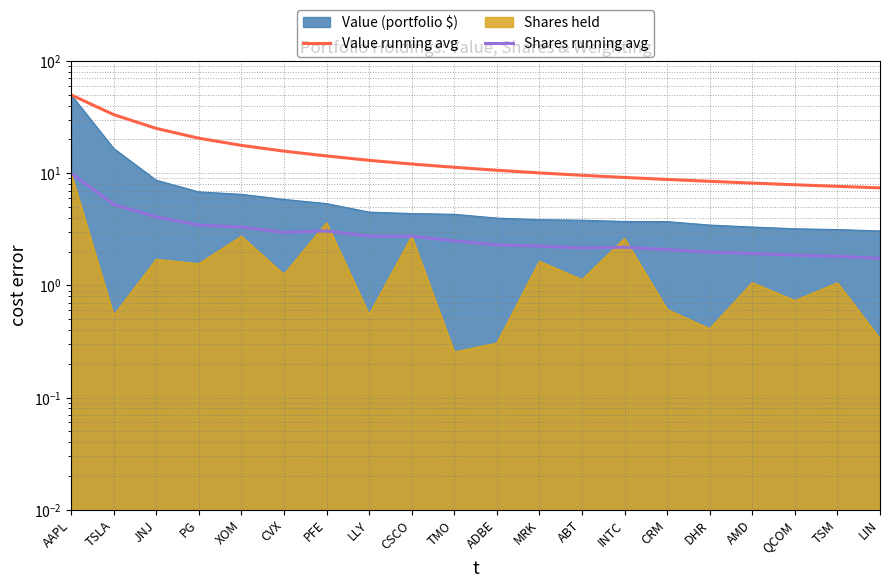

How many values in the Value running avg series are below 11?

10